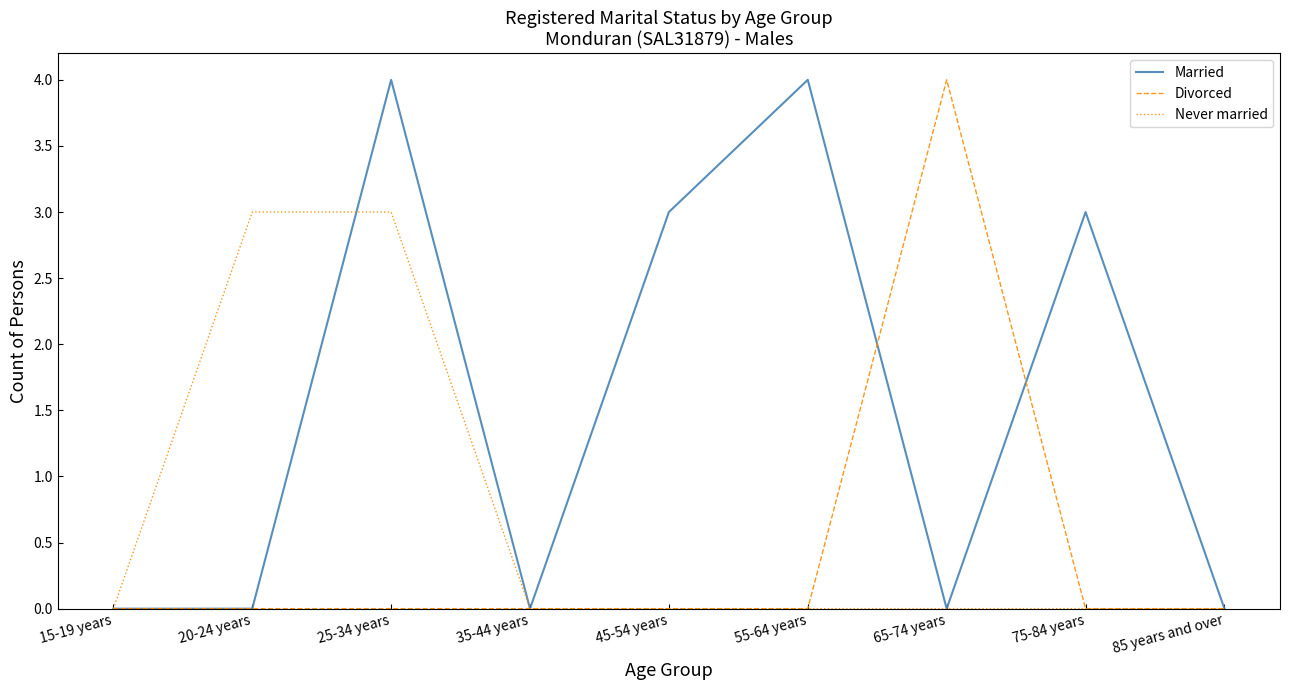

What are all the series names shown in the legend?

Married, Divorced, Never married